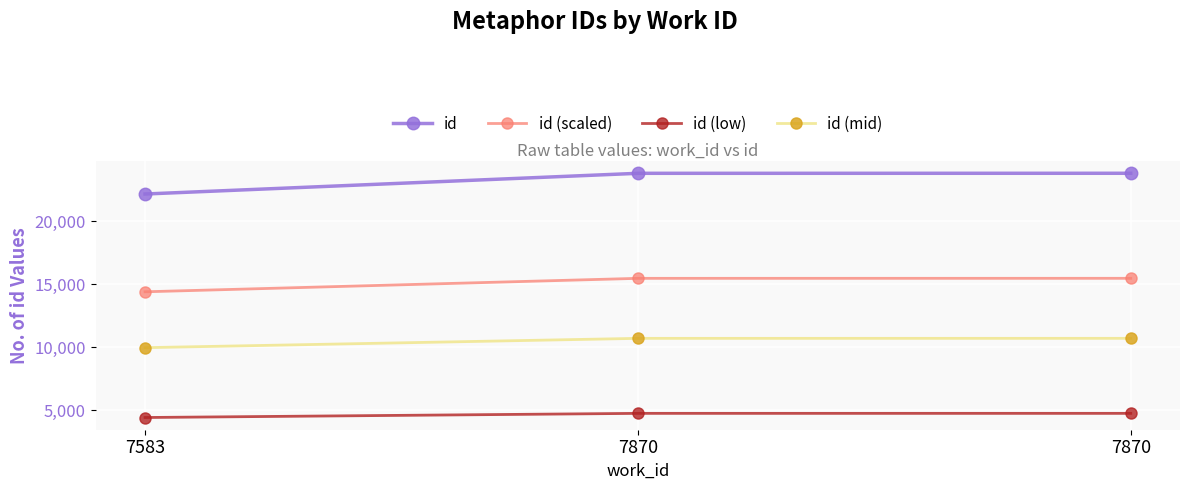

Is it true that id (mid) equals 10705.1 at 7870?

True